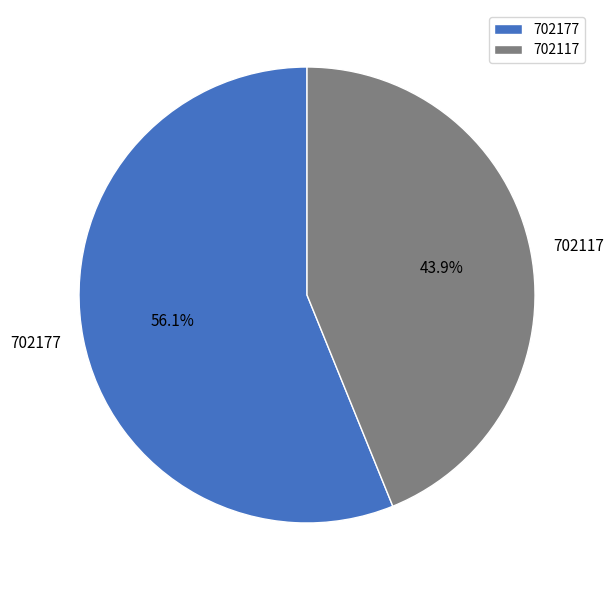

What percentage is the 702117 slice, to the nearest percent?

44%